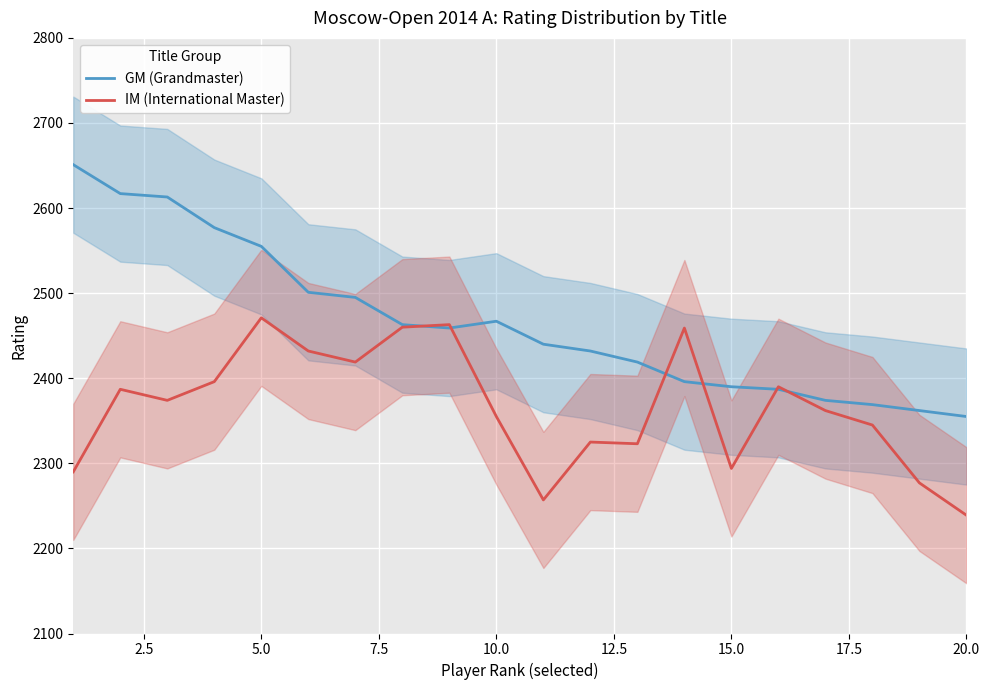

Which category has the lowest value in the IM (International Master) series?

20.0